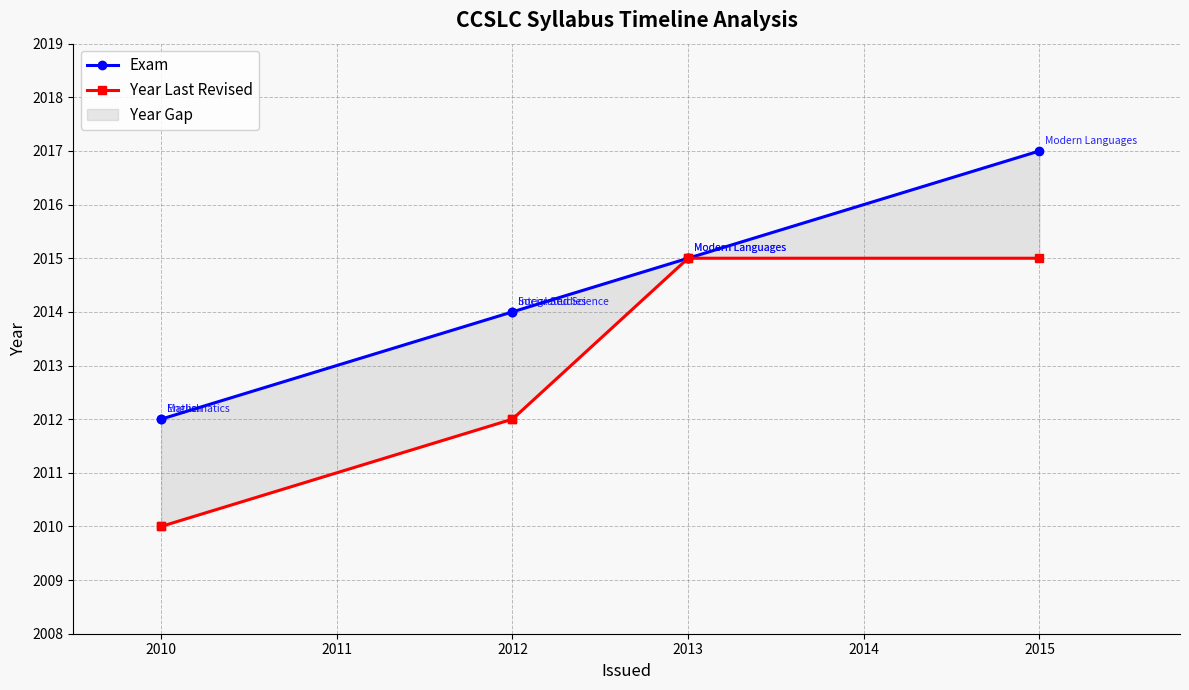

Which series has the largest total across all categories?

Exam